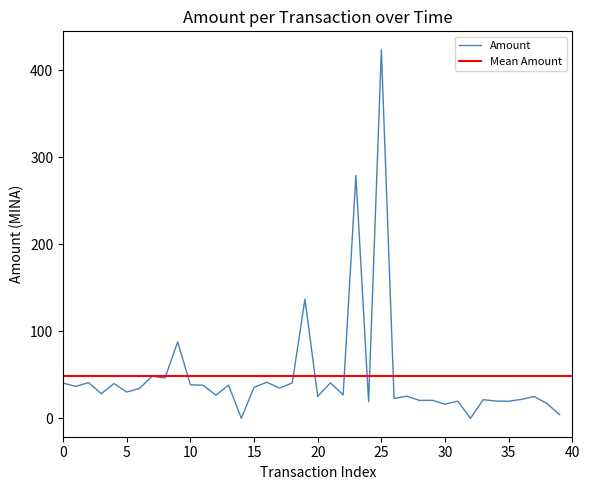

Reading right to left, extract all data points from this chart.

4.2	17.1	25.1	21.7	19.6	19.8	21.4	0.0	19.7	16.2	20.7	20.5	25.5	22.7	423.7	19.0	279.2	27.0	40.7	25.2	137.0	40.6	34.7	41.4	35.7	0.0	38.2	26.6	38.0	38.5	87.8	46.3	48.5	34.4	30.2	40.0	28.2	41.0	36.7	40.5